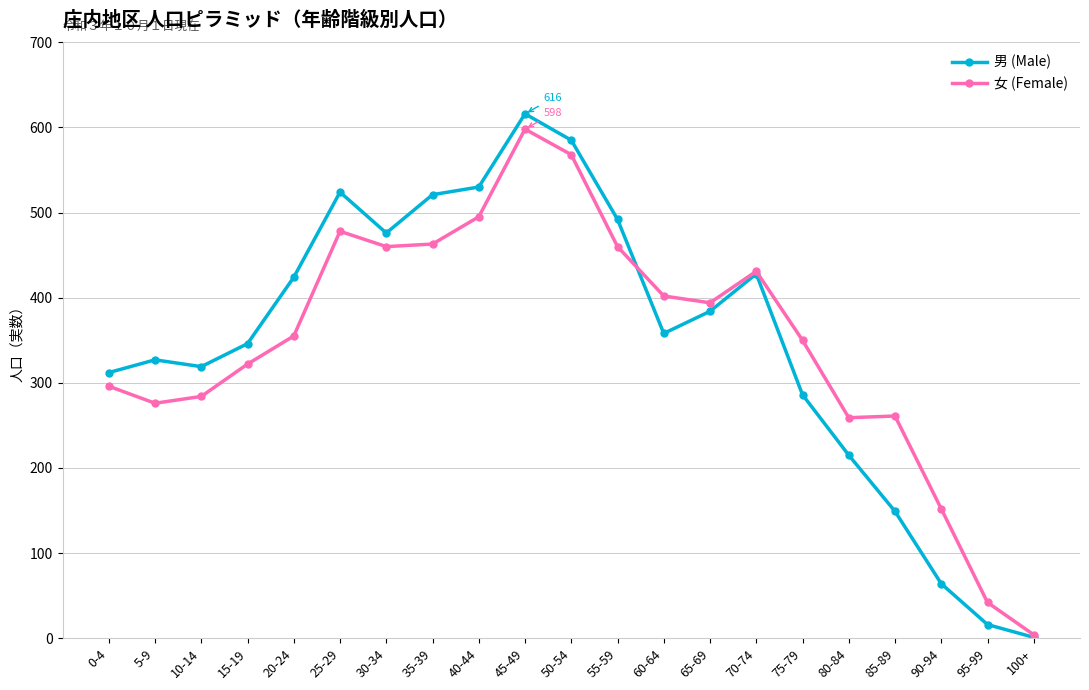

What is the spread (max minus min) of values at 40-44?

35